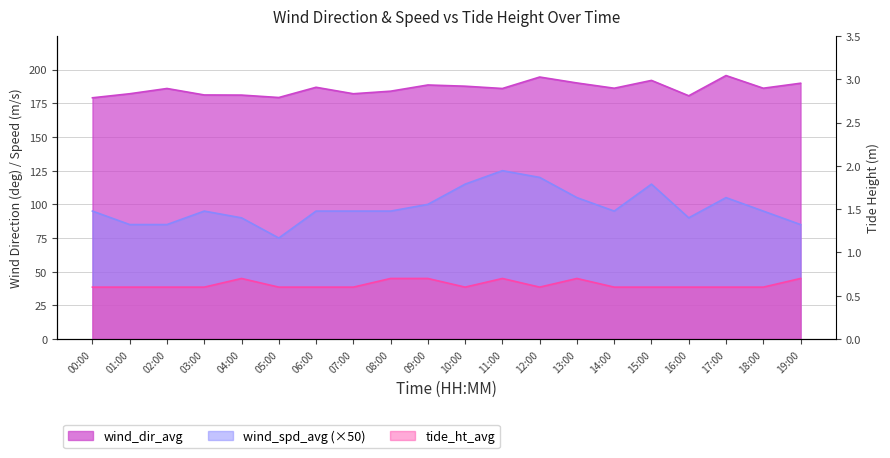

Which series has the largest total across all categories?

wind_dir_avg